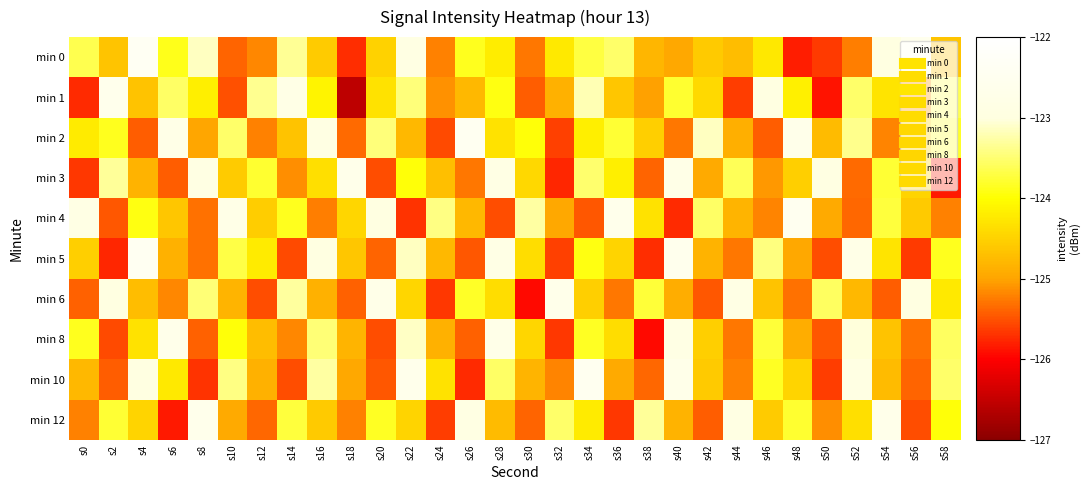

Reading left to right, list all the values displayed in this chart.

min 0: s0=-123.7	s2=-124.7	s4=-122.4	s6=-123.9	s8=-123.2	s10=-125.4	s12=-125.2	s14=-123.3	s16=-124.6	s18=-125.7	s20=-124.5	s22=-122.9	s24=-125.2	s26=-123.9	s28=-124.2	s30=-125.3	s32=-124.2	s34=-123.7	s36=-123.5	s38=-124.8	s40=-125.0	s42=-124.6	s44=-124.7	s46=-124.2	s48=-125.8	s50=-125.6	s52=-125.2	s54=-123.0	s56=-122.6	s58=-124.7
min 1: s0=-125.8	s2=-122.6	s4=-124.7	s6=-123.6	s8=-124.2	s10=-125.5	s12=-123.4	s14=-122.8	s16=-124.1	s18=-126.6	s20=-124.3	s22=-123.5	s24=-125.1	s26=-124.8	s28=-123.9	s30=-125.4	s32=-124.9	s34=-123.2	s36=-124.6	s38=-125.0	s40=-123.8	s42=-124.4	s44=-125.6	s46=-123.0	s48=-124.2	s50=-125.9	s52=-123.5	s54=-124.3	s56=-125.1	s58=-123.7
min 2: s0=-124.2	s2=-123.9	s4=-125.4	s6=-122.8	s8=-125.0	s10=-123.5	s12=-125.2	s14=-124.7	s16=-122.9	s18=-125.3	s20=-123.5	s22=-124.8	s24=-125.5	s26=-122.4	s28=-124.3	s30=-124.0	s32=-125.6	s34=-124.2	s36=-123.8	s38=-124.5	s40=-125.3	s42=-123.1	s44=-124.9	s46=-125.4	s48=-122.7	s50=-124.8	s52=-123.4	s54=-125.2	s56=-124.5	s58=-123.8
min 3: s0=-125.7	s2=-123.3	s4=-124.8	s6=-125.4	s8=-122.9	s10=-124.6	s12=-123.8	s14=-125.1	s16=-124.4	s18=-122.7	s20=-125.5	s22=-124.0	s24=-124.7	s26=-125.3	s28=-122.8	s30=-124.4	s32=-125.8	s34=-123.5	s36=-124.2	s38=-125.4	s40=-122.8	s42=-124.9	s44=-123.6	s46=-125.1	s48=-124.5	s50=-122.9	s52=-125.3	s54=-123.8	s56=-124.5	s58=-125.8
min 4: s0=-122.8	s2=-125.5	s4=-123.9	s6=-124.6	s8=-125.3	s10=-122.8	s12=-124.5	s14=-123.9	s16=-125.2	s18=-124.5	s20=-123.0	s22=-125.7	s24=-123.4	s26=-124.8	s28=-125.5	s30=-123.3	s32=-125.0	s34=-125.5	s36=-122.6	s38=-124.3	s40=-125.7	s42=-123.6	s44=-124.8	s46=-125.2	s48=-122.5	s50=-124.9	s52=-125.4	s54=-123.7	s56=-124.6	s58=-125.2
min 5: s0=-124.5	s2=-125.8	s4=-122.4	s6=-124.9	s8=-125.3	s10=-123.7	s12=-124.2	s14=-125.5	s16=-123.0	s18=-124.6	s20=-125.4	s22=-123.1	s24=-124.8	s26=-125.5	s28=-122.8	s30=-124.4	s32=-125.6	s34=-123.9	s36=-124.5	s38=-125.7	s40=-122.6	s42=-124.8	s44=-125.3	s46=-123.4	s48=-125.0	s50=-125.5	s52=-122.8	s54=-124.3	s56=-125.6	s58=-123.9
min 6: s0=-125.4	s2=-123.0	s4=-124.7	s6=-125.2	s8=-123.5	s10=-124.8	s12=-125.5	s14=-123.3	s16=-124.9	s18=-125.4	s20=-122.7	s22=-124.5	s24=-125.7	s26=-123.8	s28=-124.4	s30=-125.9	s32=-122.7	s34=-124.5	s36=-125.3	s38=-123.7	s40=-124.9	s42=-125.5	s44=-122.8	s46=-124.7	s48=-125.3	s50=-123.6	s52=-124.8	s54=-125.4	s56=-123.0	s58=-124.2
min 8: s0=-123.9	s2=-125.5	s4=-124.3	s6=-122.7	s8=-125.4	s10=-124.0	s12=-124.7	s14=-125.2	s16=-123.5	s18=-124.8	s20=-125.5	s22=-123.1	s24=-124.9	s26=-125.4	s28=-122.7	s30=-124.5	s32=-125.7	s34=-123.8	s36=-124.4	s38=-125.9	s40=-122.8	s42=-124.5	s44=-125.3	s46=-123.7	s48=-124.9	s50=-125.5	s52=-123.0	s54=-124.7	s56=-125.3	s58=-123.6
min 10: s0=-124.8	s2=-125.4	s4=-123.0	s6=-124.2	s8=-125.7	s10=-123.4	s12=-124.9	s14=-125.5	s16=-123.3	s18=-125.0	s20=-125.5	s22=-122.6	s24=-124.3	s26=-125.7	s28=-123.6	s30=-124.8	s32=-125.2	s34=-122.5	s36=-124.9	s38=-125.4	s40=-122.7	s42=-124.6	s44=-125.2	s46=-123.8	s48=-124.5	s50=-125.6	s52=-122.9	s54=-124.8	s56=-125.4	s58=-123.5
min 12: s0=-125.2	s2=-123.8	s4=-124.5	s6=-125.8	s8=-122.6	s10=-124.9	s12=-125.4	s14=-123.7	s16=-124.6	s18=-125.2	s20=-123.8	s22=-124.5	s24=-125.6	s26=-122.9	s28=-124.8	s30=-125.4	s32=-123.5	s34=-124.2	s36=-125.7	s38=-123.3	s40=-124.8	s42=-125.4	s44=-122.9	s46=-124.6	s48=-123.8	s50=-125.1	s52=-124.4	s54=-122.7	s56=-125.5	s58=-124.0